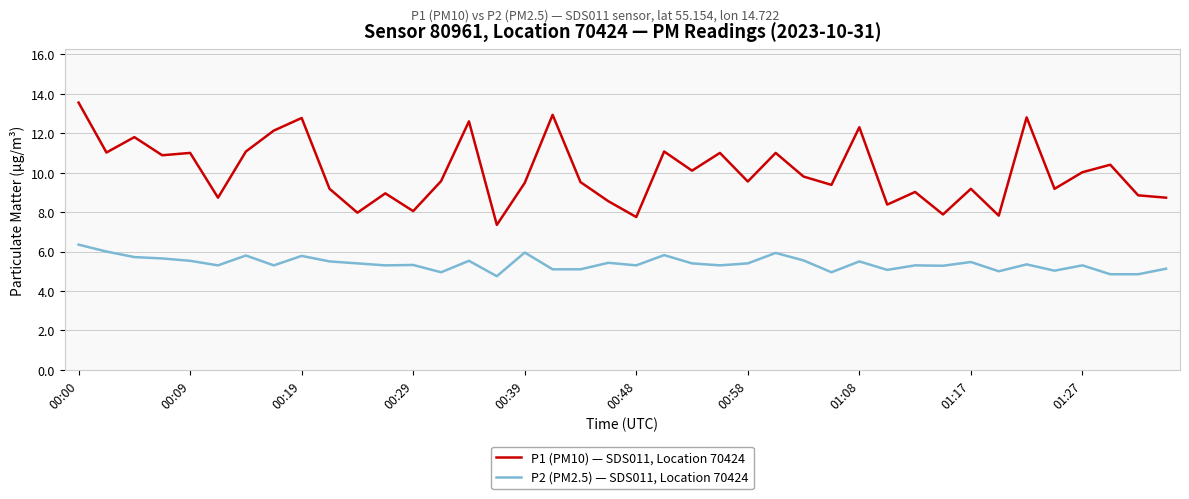

True or false: P1 (PM10) — SDS011, Location 70424 and P2 (PM2.5) — SDS011, Location 70424 cross at least once.

False